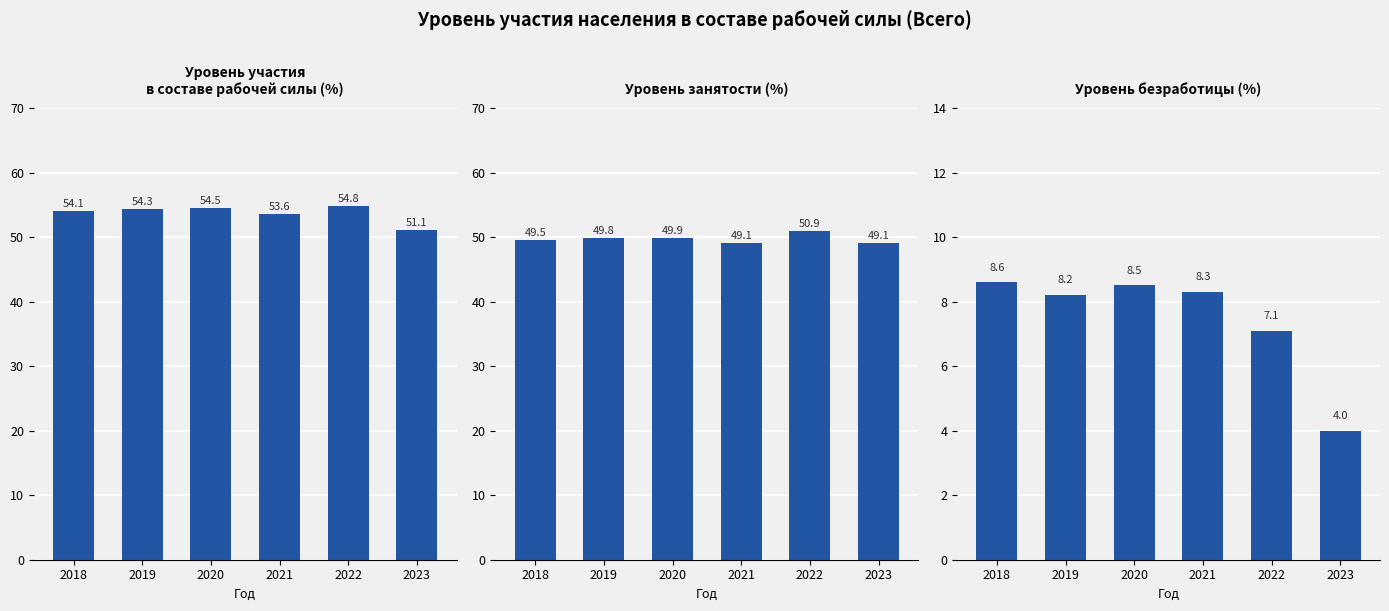

Count the number of data series in this chart.

3